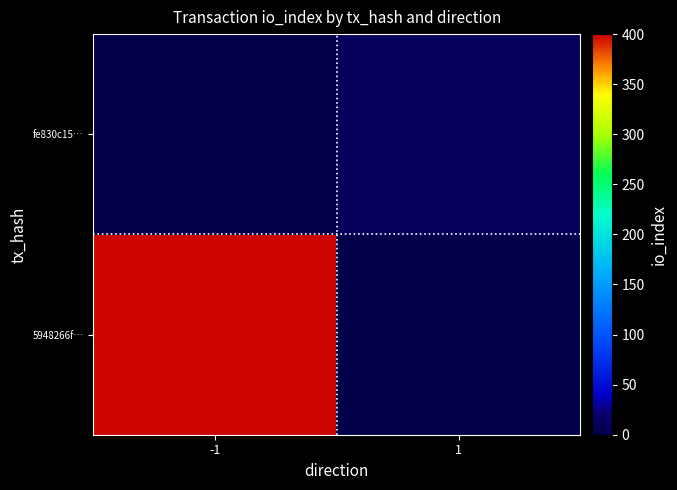

The value of 5948266f… at -1 is 398.0. True or false?

True